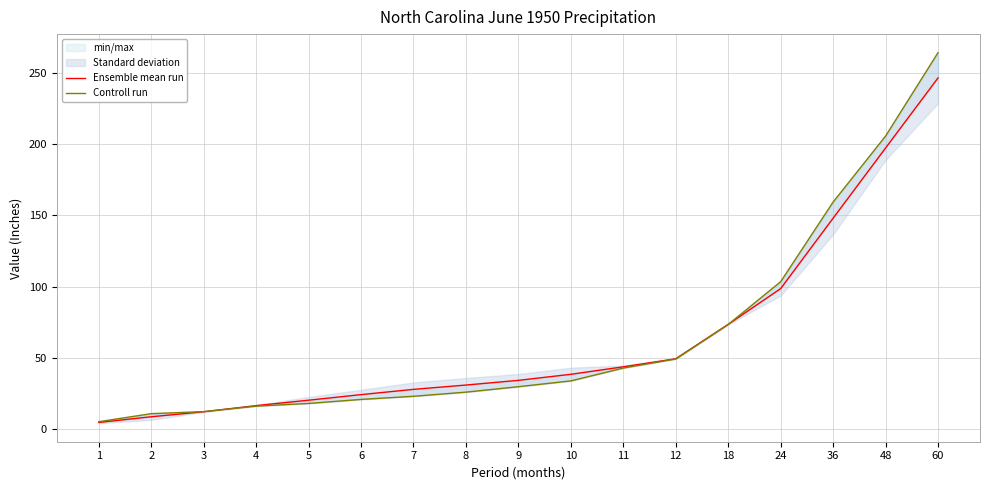

What is the total value across all series at 2?

19.3